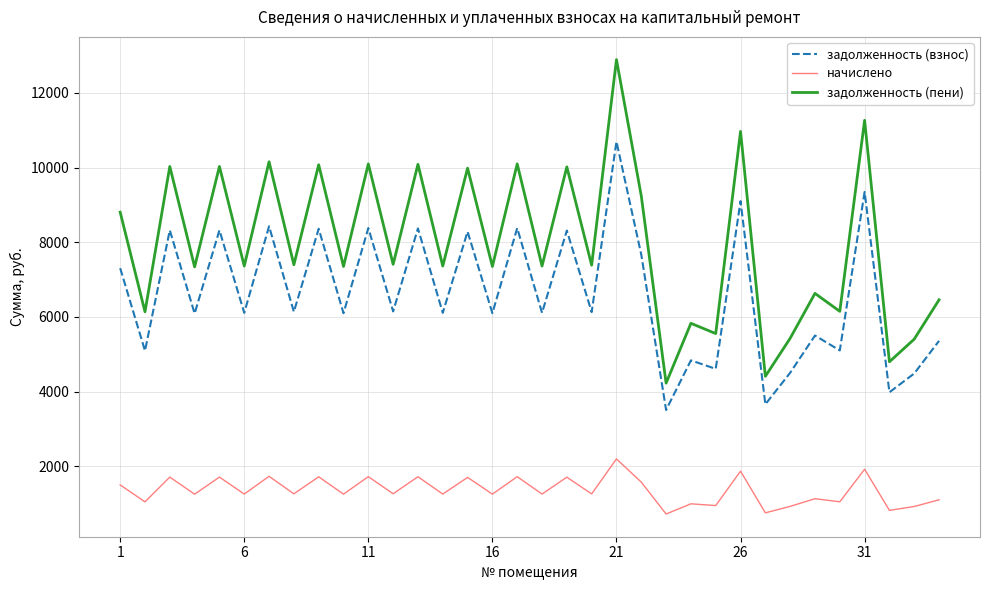

What is the difference between the maximum and minimum values in the задолженность (взнос) series?

7192.3